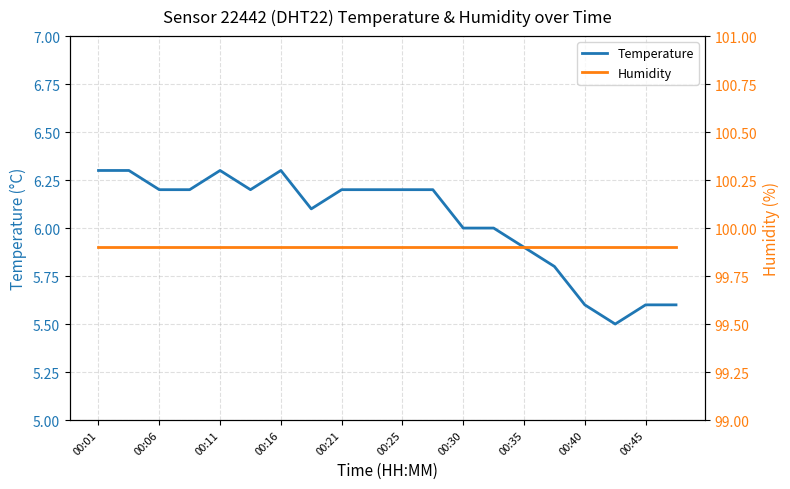

What are all the series names shown in the legend?

Temperature, Humidity